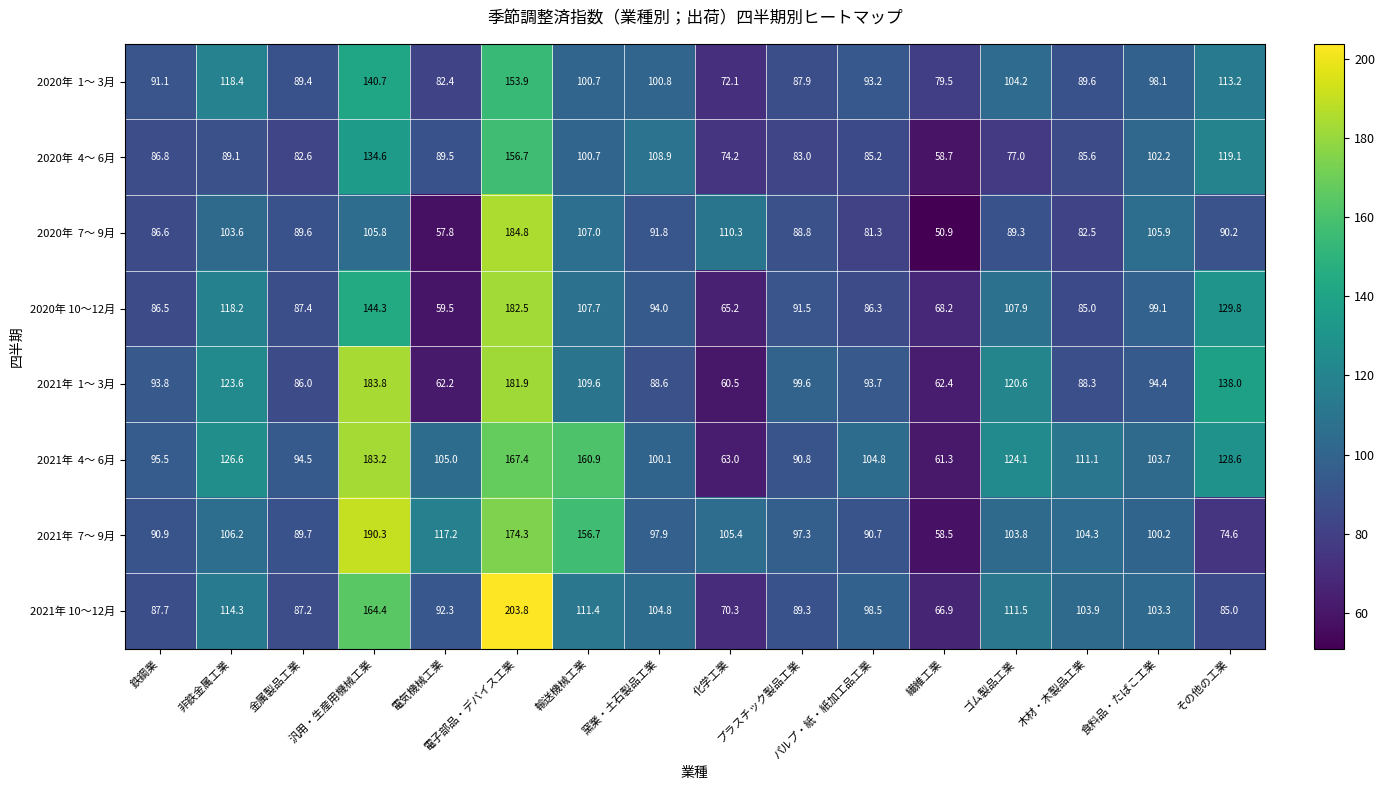

What is the greatest value displayed?

203.8